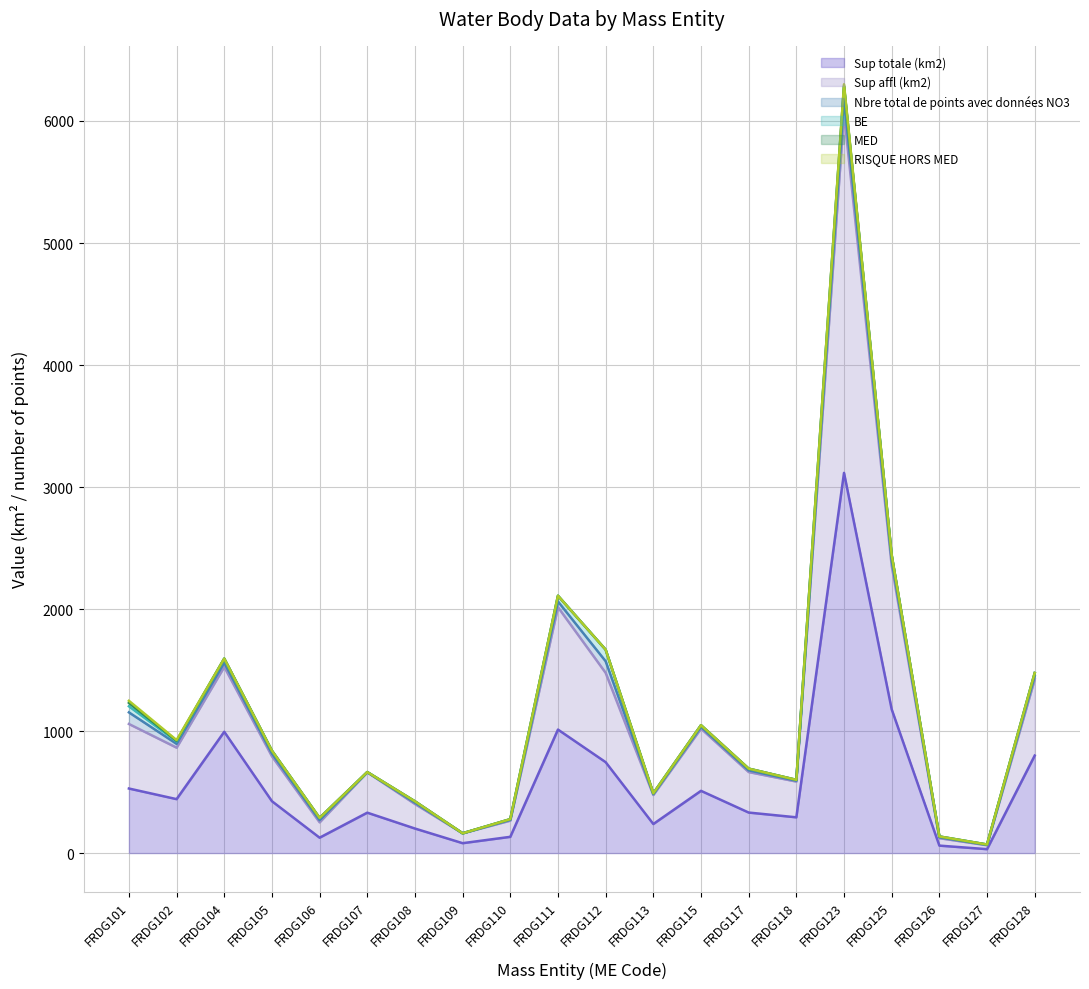

What is the value of the MED point at the 1st from the left?

1231